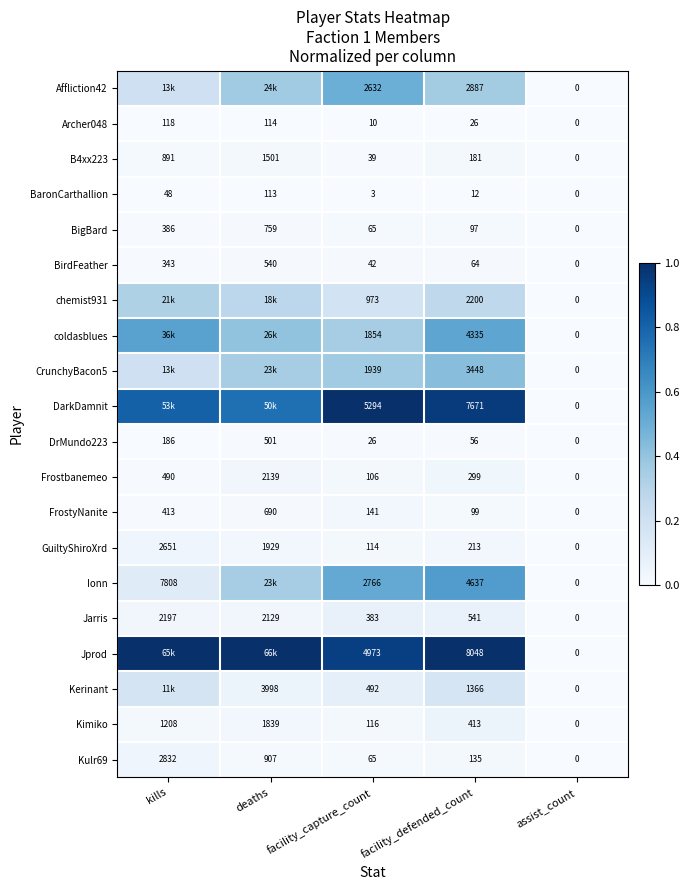

Is the value of Jarris at deaths greater than the value of Frostbanemeo at deaths?

No